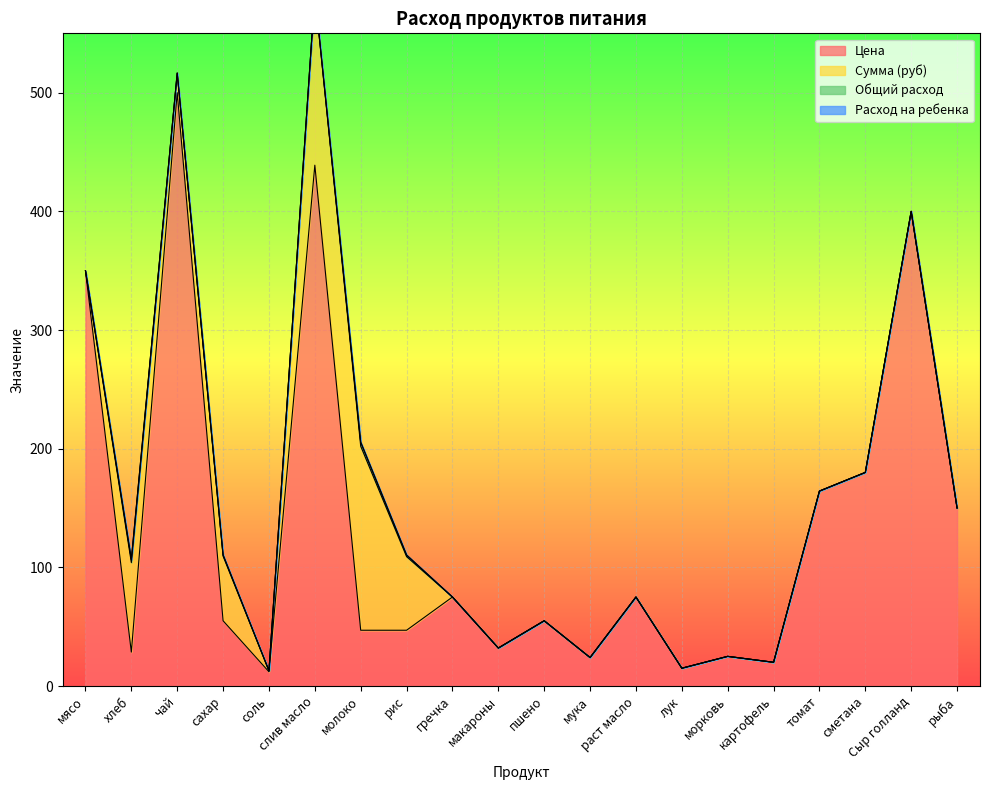

What is the difference between the second highest and minimum values in the Общий расход series?

2.6